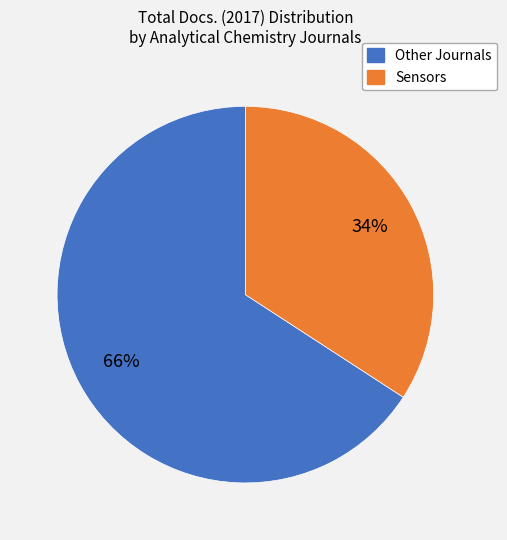

How many slices are in this pie chart?

2